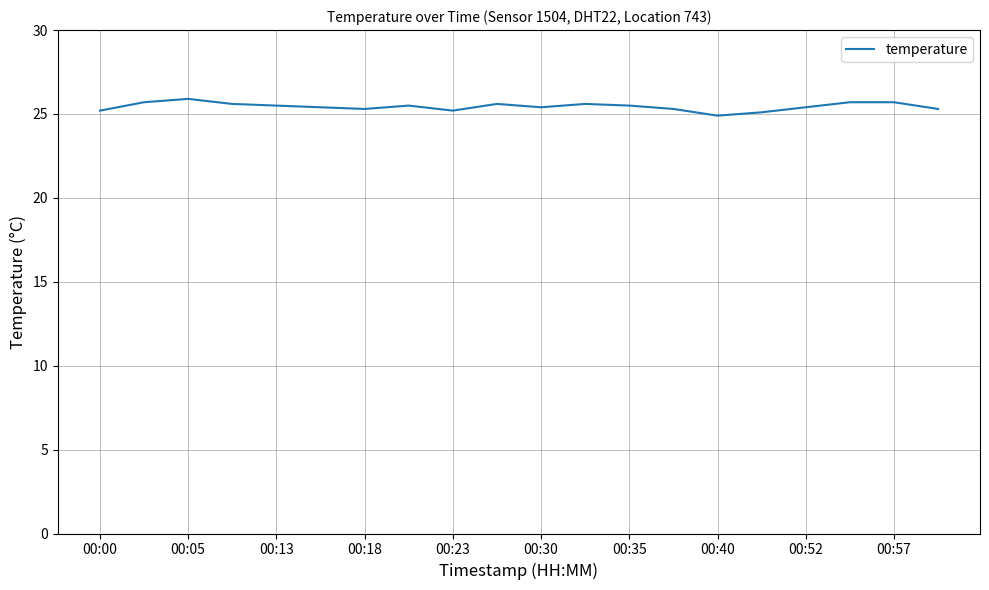

Count the values in the range 25 to 26.

19